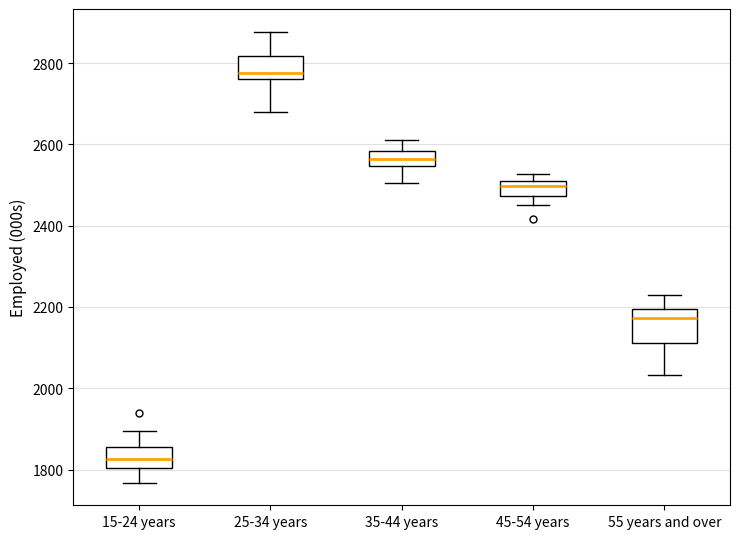

Which box is the tallest, from its lower edge to its upper edge?

55 years and over